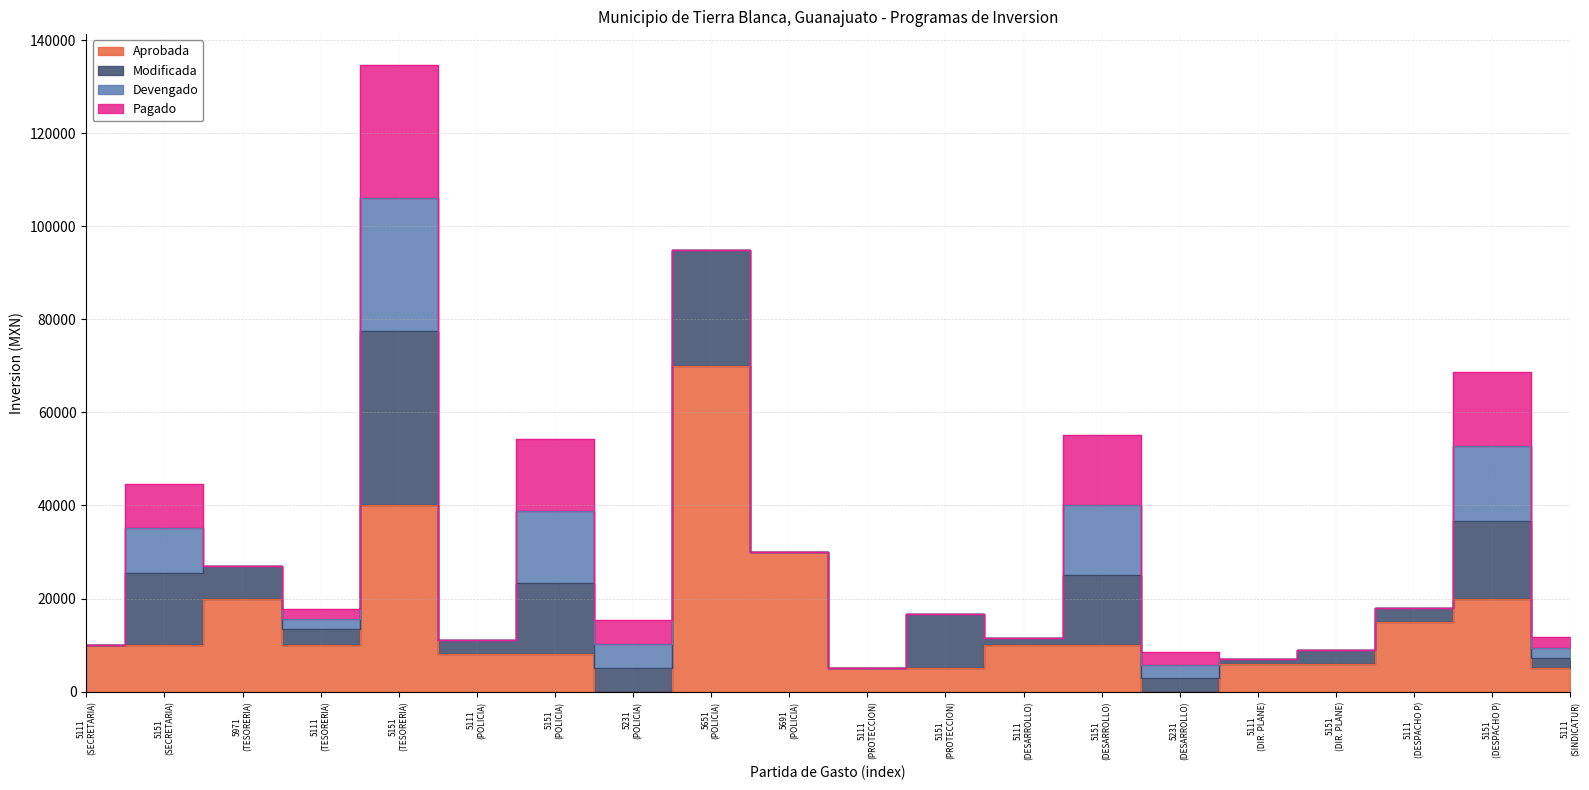

Which label corresponds to the smallest value in the chart?

5231